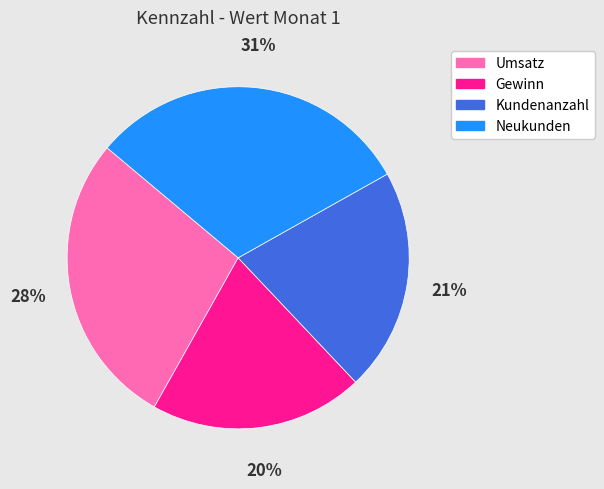

Rank the categories by value from lowest to highest.

Gewinn, Kundenanzahl, Umsatz, Neukunden